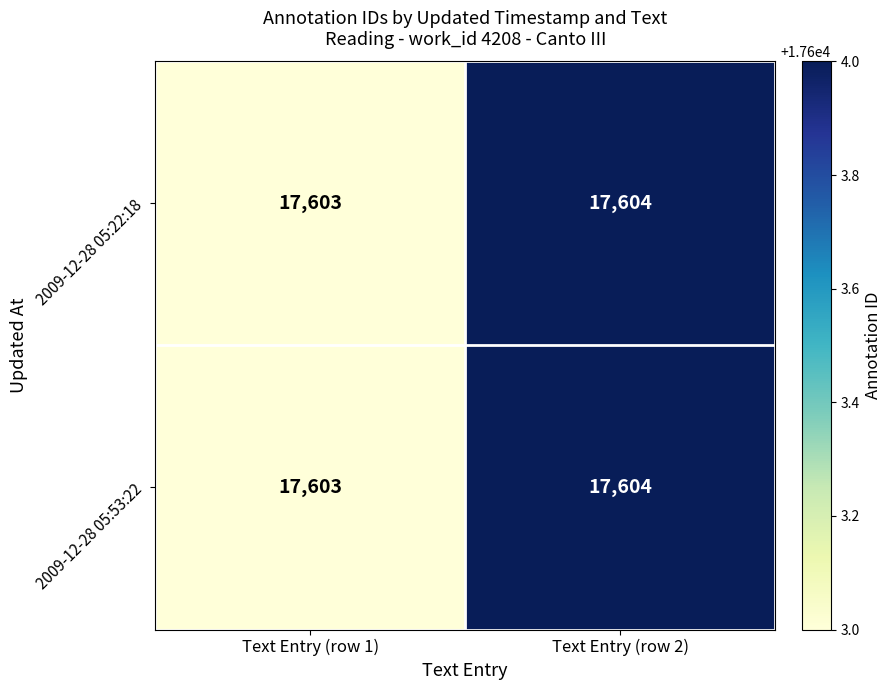

Rank the categories by 2009-12-28 05:53:22 value from highest to lowest.

Text Entry (row 2), Text Entry (row 1)